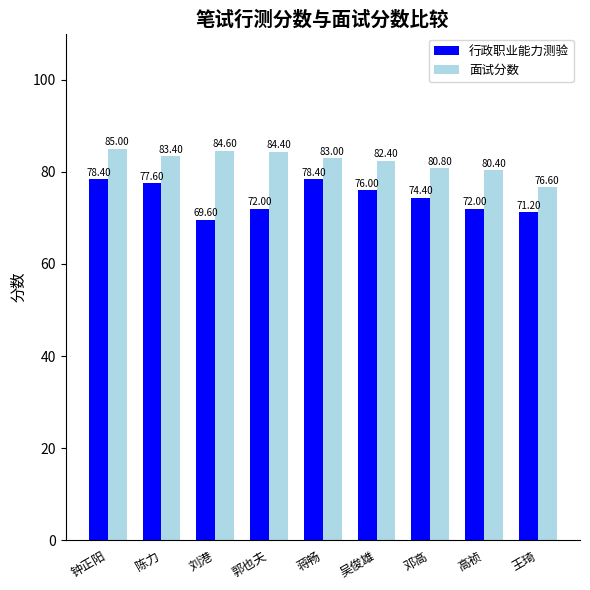

Reading right to left, list all the values displayed in this chart.

行政职业能力测验: 71.2	72.0	74.4	76.0	78.4	72.0	69.6	77.6	78.4
面试分数: 76.6	80.4	80.8	82.4	83.0	84.4	84.6	83.4	85.0